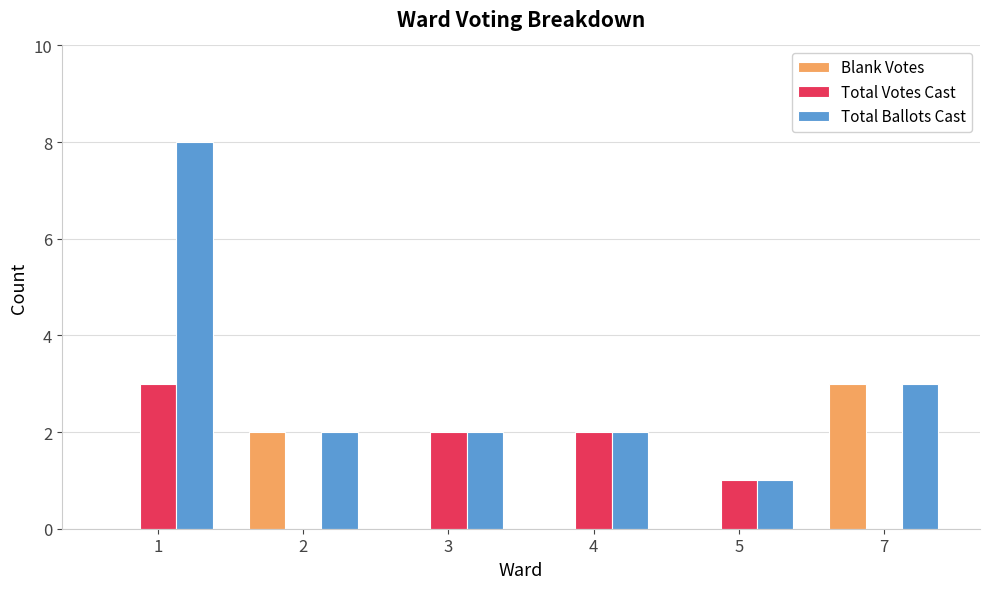

Is the value of Total Votes Cast at 7 greater than the value of Total Ballots Cast at 3?

No